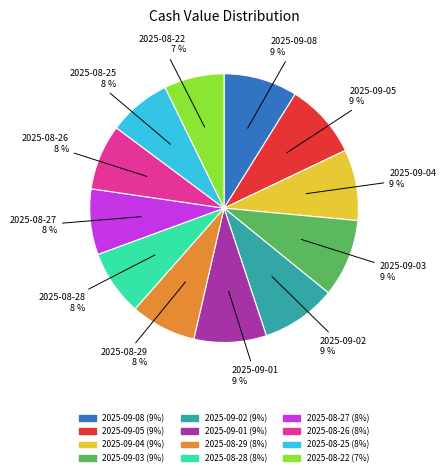

Does 2025-08-22 represent more than half of the total?

No